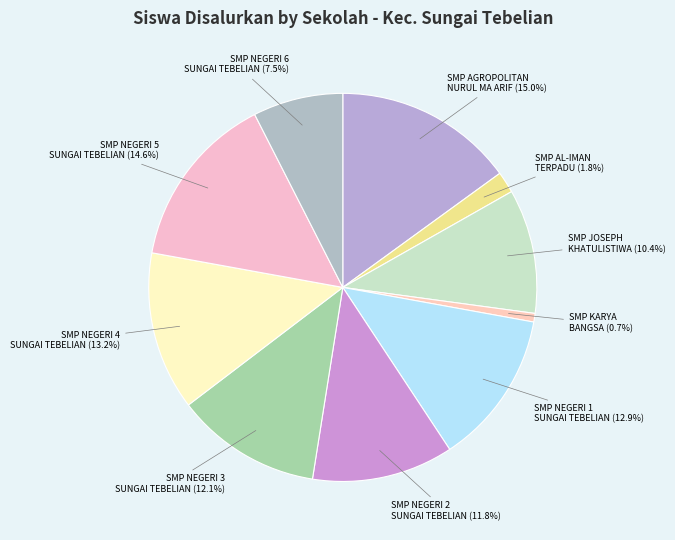

How many segments does this pie chart have?

10